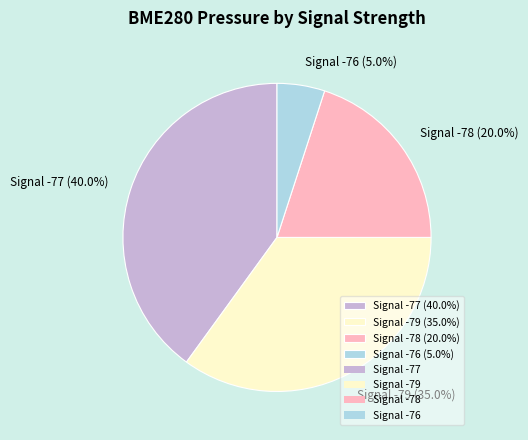

Which category has the smallest portion of the pie?

Signal -76 (5.0%)